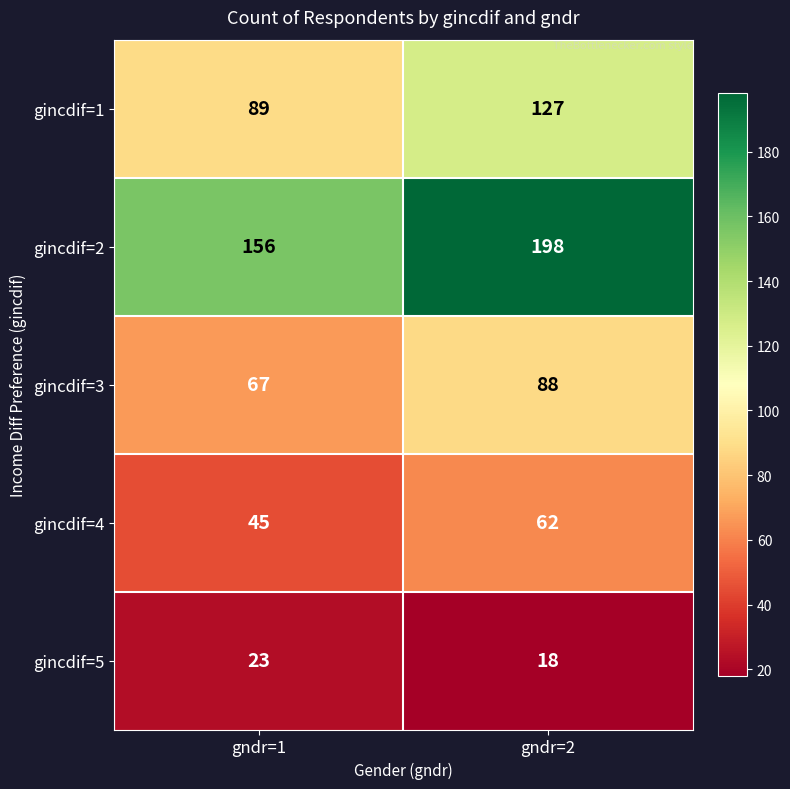

At which category is the sum across all series the highest?

gndr=2